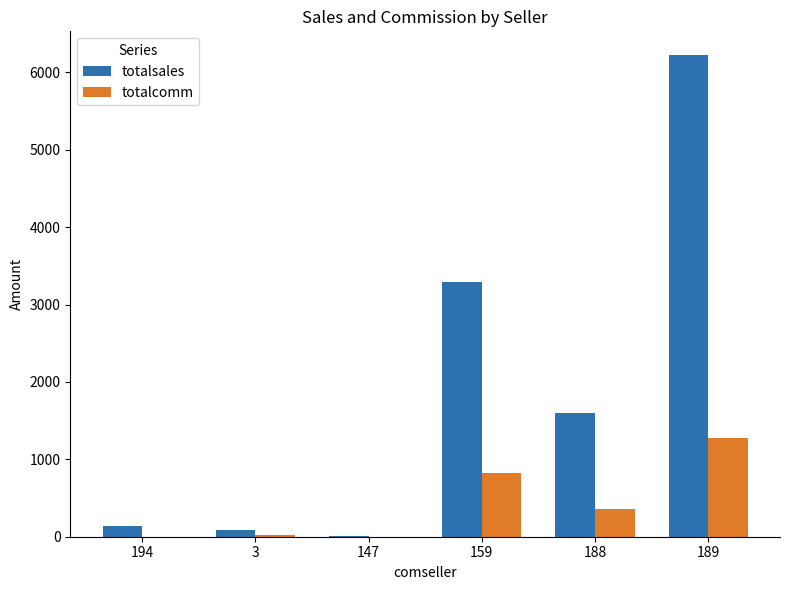

Which series has the largest range (max minus min)?

totalsales